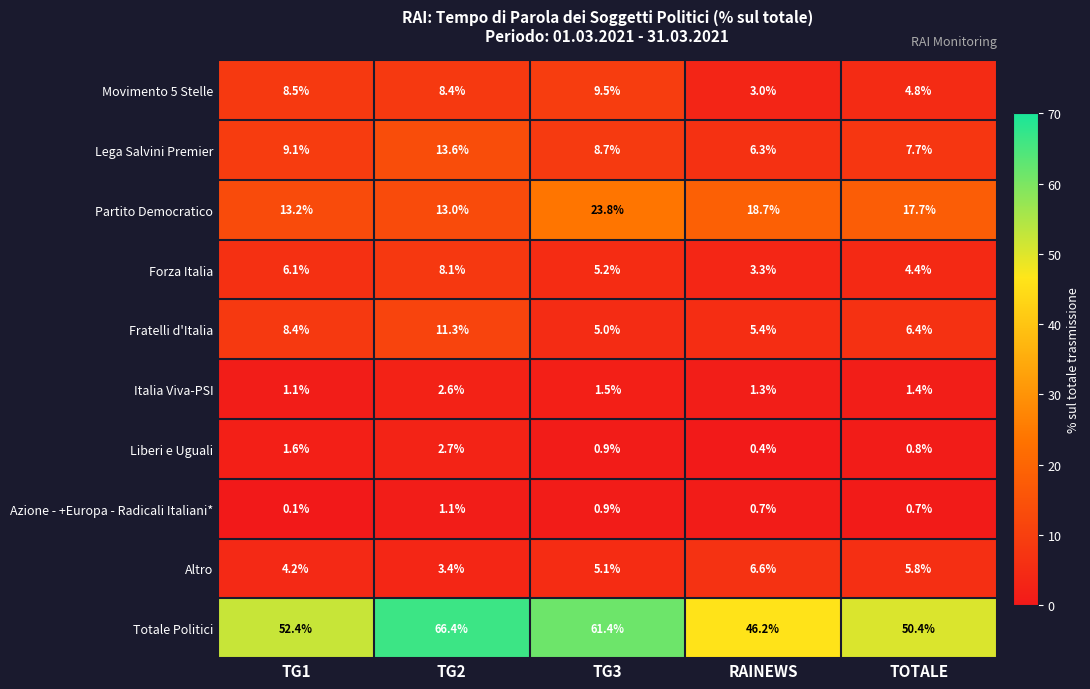

How many distinct data groups are displayed?

10